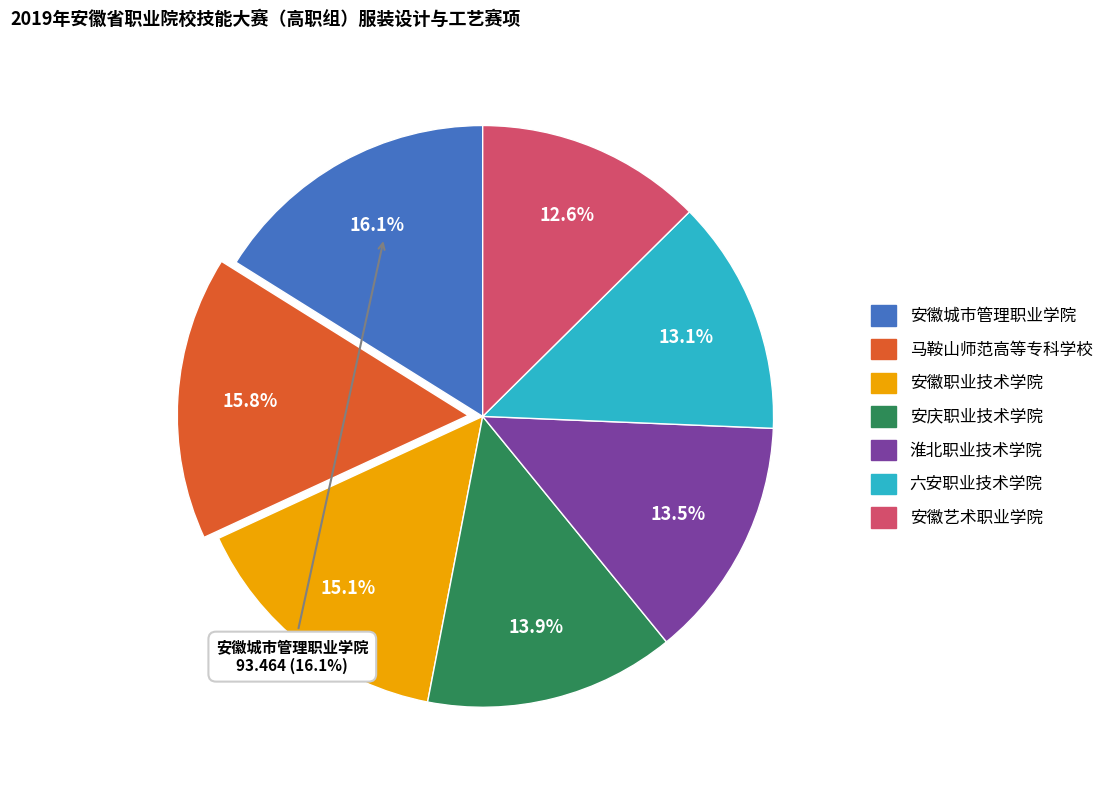

The 马鞍山师范高等专科学校 slice represents 27% of the pie. True or false?

False